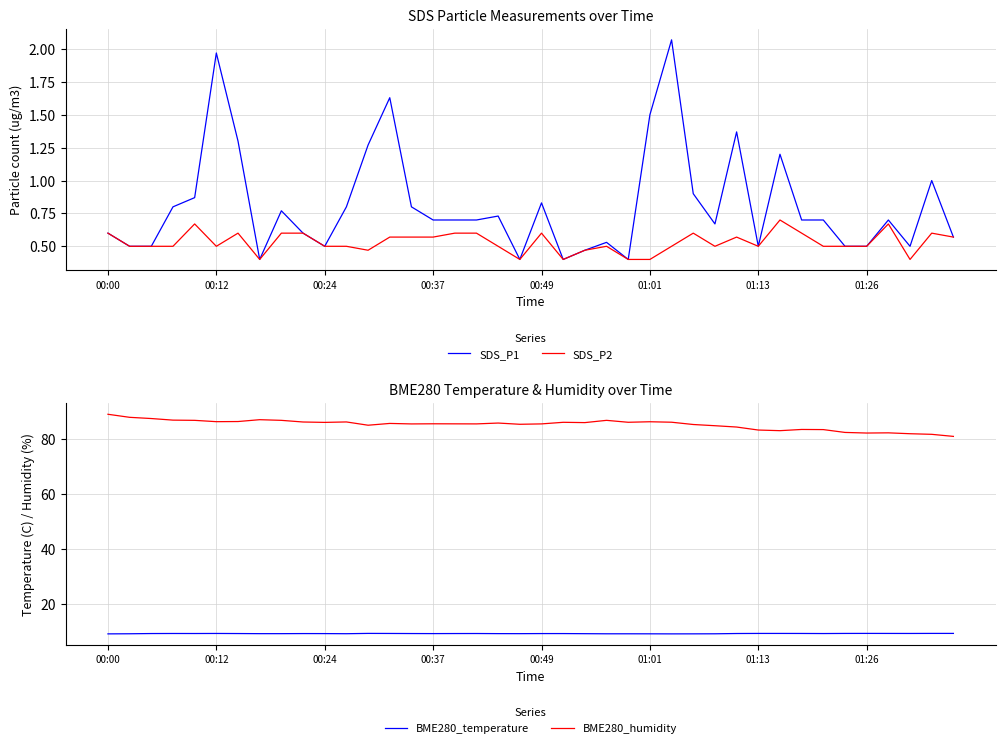

Reading left to right, transcribe all the data shown in this chart.

SDS_P1: 0.6	0.5	0.5	0.8	0.9	2.0	1.3	0.4	0.8	0.6	0.5	0.8	1.3	1.6	0.8	0.7	0.7	0.7	0.7	0.4	0.8	0.4	0.5	0.5	0.4	1.5	2.1	0.9	0.7	1.4	0.5	1.2	0.7	0.7	0.5	0.5	0.7	0.5	1.0	0.6
SDS_P2: 0.6	0.5	0.5	0.5	0.7	0.5	0.6	0.4	0.6	0.6	0.5	0.5	0.5	0.6	0.6	0.6	0.6	0.6	0.5	0.4	0.6	0.4	0.5	0.5	0.4	0.4	0.5	0.6	0.5	0.6	0.5	0.7	0.6	0.5	0.5	0.5	0.7	0.4	0.6	0.6
BME280_temperature: 9.3	9.3	9.4	9.4	9.4	9.4	9.4	9.3	9.3	9.4	9.4	9.3	9.4	9.4	9.4	9.4	9.4	9.4	9.3	9.3	9.4	9.4	9.3	9.3	9.3	9.3	9.3	9.3	9.3	9.4	9.4	9.4	9.4	9.4	9.4	9.4	9.4	9.4	9.4	9.4
BME280_humidity: 89.1	88.0	87.5	86.9	86.8	86.4	86.4	87.1	86.8	86.2	86.1	86.3	85.1	85.7	85.5	85.6	85.6	85.6	85.9	85.4	85.6	86.1	86.0	86.8	86.2	86.3	86.2	85.3	84.9	84.4	83.3	83.1	83.5	83.5	82.5	82.2	82.3	82.0	81.8	81.0